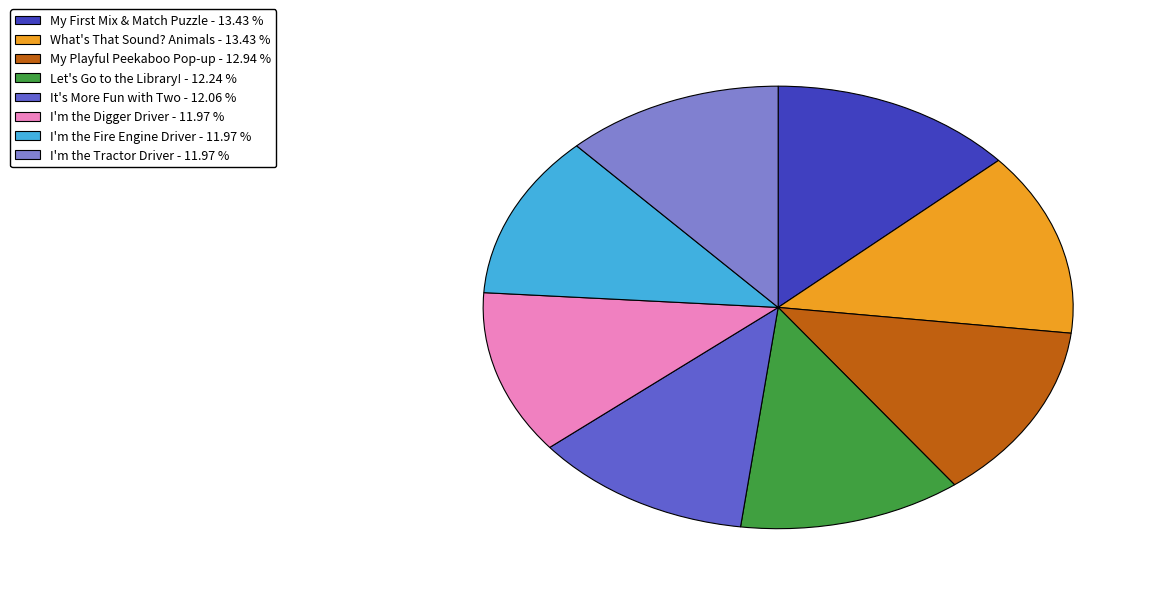

Is I'm the Fire Engine Driver the majority of the pie?

No